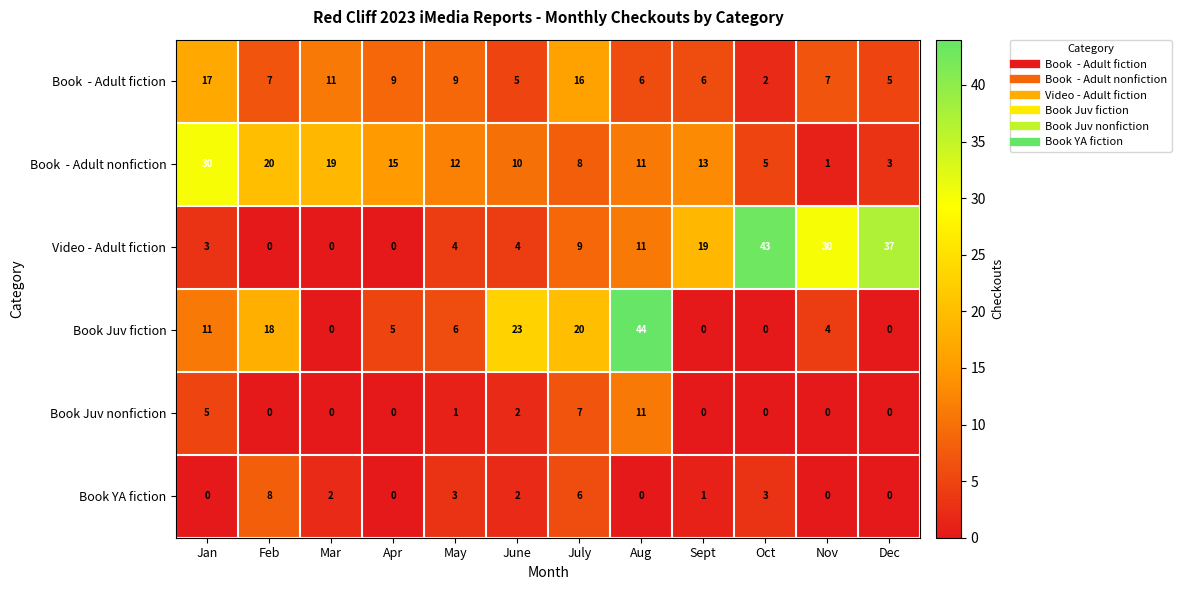

What is the difference between the Book Juv fiction values at May and June?

17